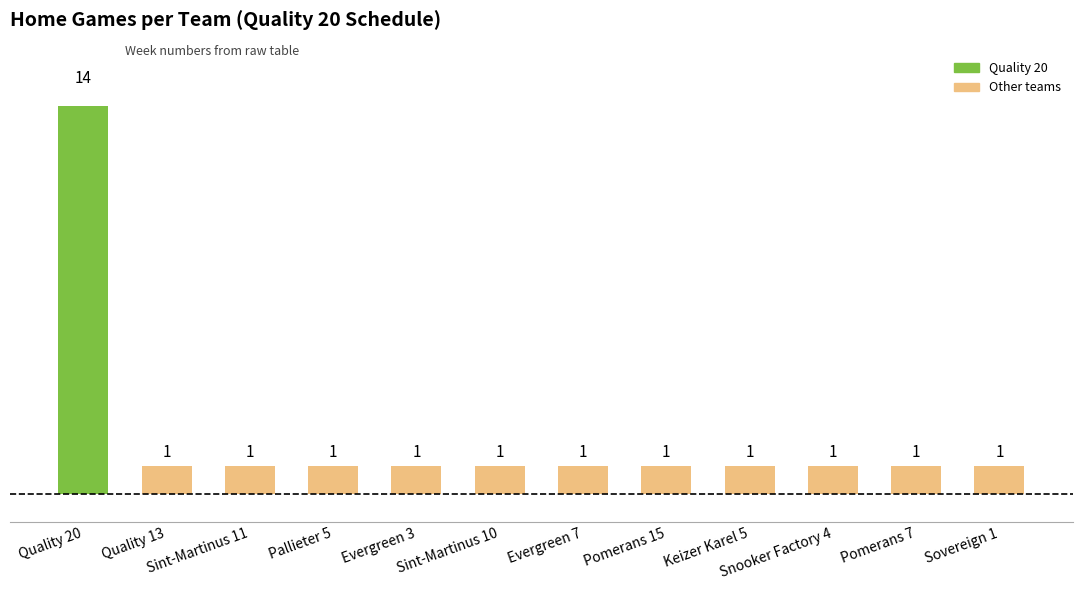

What is the label of the 5th bar from the left?

Evergreen 3